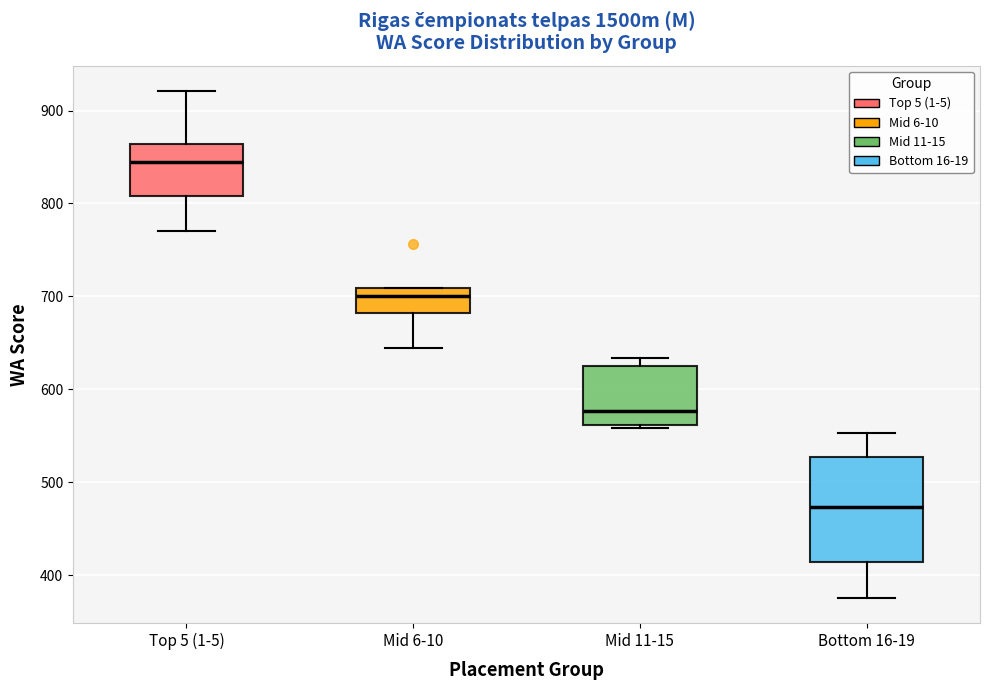

Which box's median line is the highest?

Top 5 (1-5)